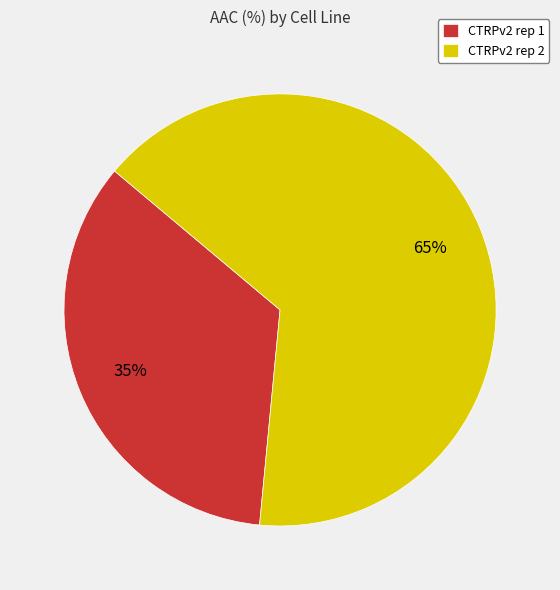

Count the number of slices in the pie.

2